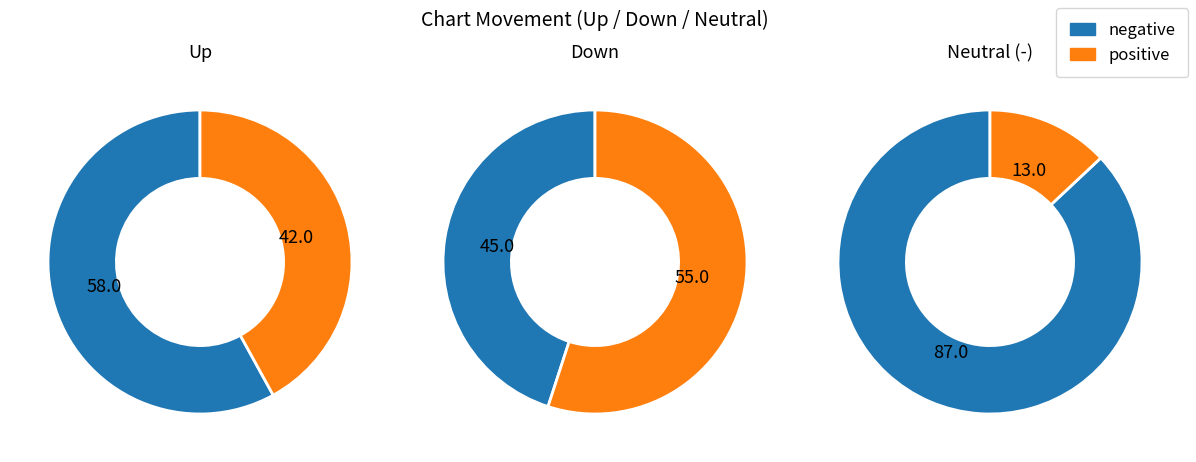

What percentage is NOT represented by down?

55.0%